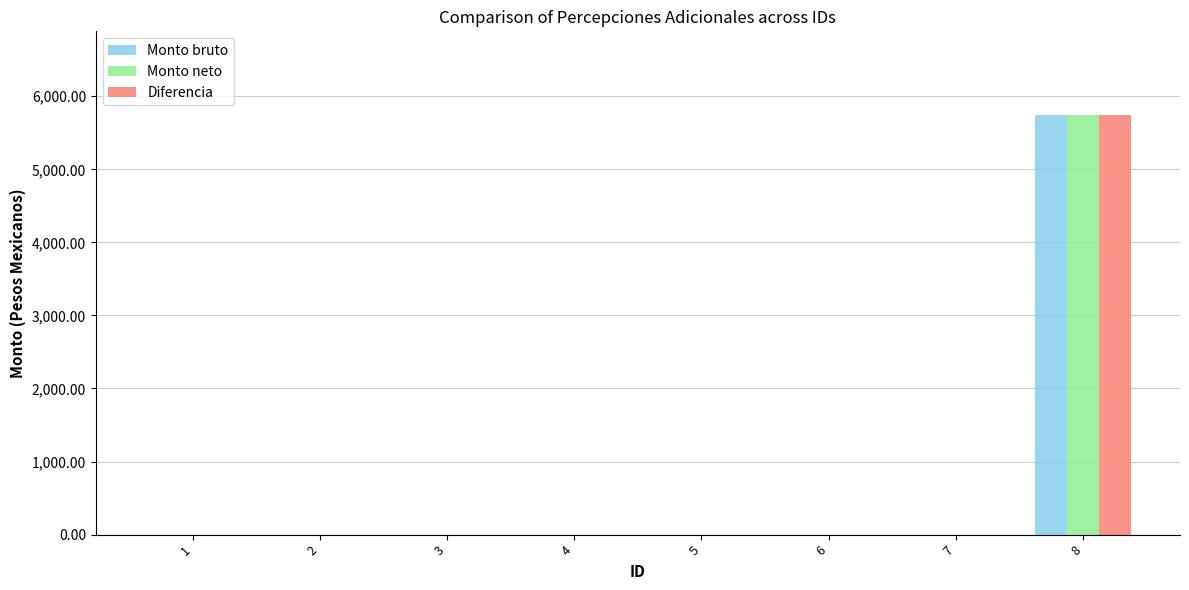

Reading left to right, transcribe all the data shown in this chart.

Monto bruto: 1=0.0	2=0.0	3=0.0	4=0.0	5=0.0	6=0.0	7=0.0	8=5740.5
Monto neto: 1=0.0	2=0.0	3=0.0	4=0.0	5=0.0	6=0.0	7=0.0	8=5740.5
Diferencia: 1=0.0	2=0.0	3=0.0	4=0.0	5=0.0	6=0.0	7=0.0	8=5740.5